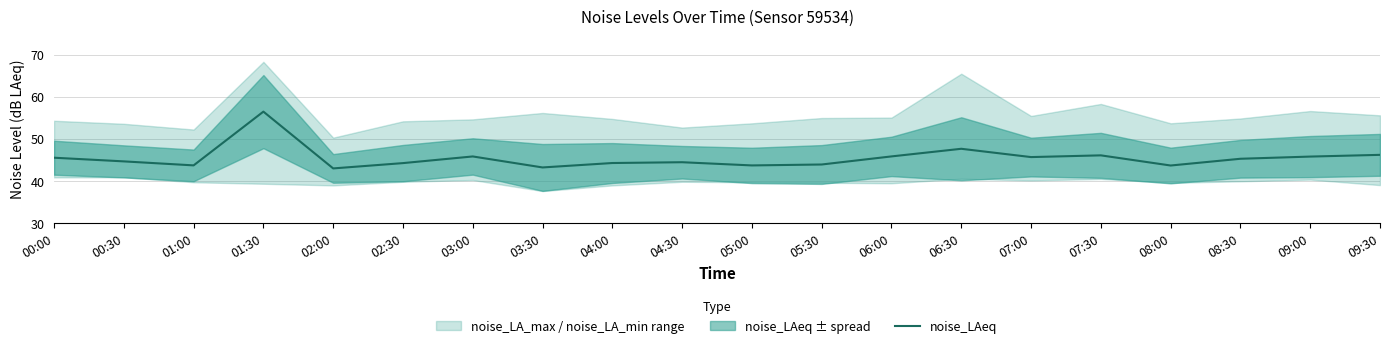

List the labels in order of value, smallest first.

02:00, 03:30, 08:00, 05:00, 01:00, 05:30, 02:30, 04:00, 04:30, 00:30, 08:30, 00:00, 07:00, 09:00, 03:00, 06:00, 07:30, 09:30, 06:30, 01:30